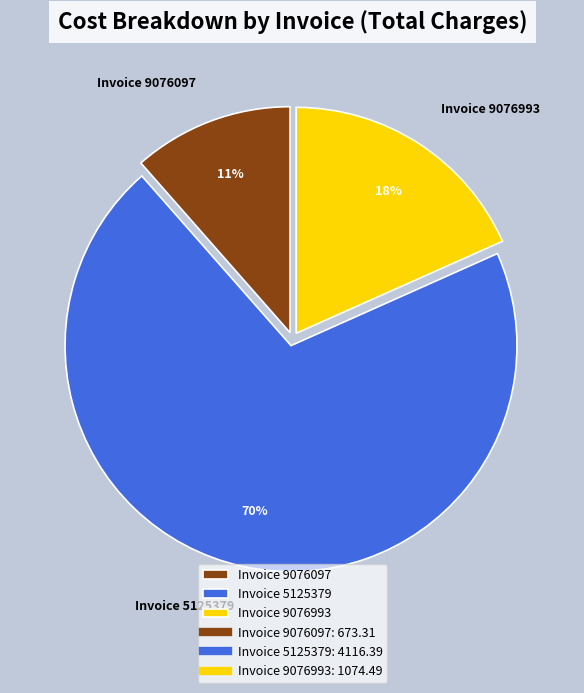

To the nearest percent, what is the average slice percentage?

33%